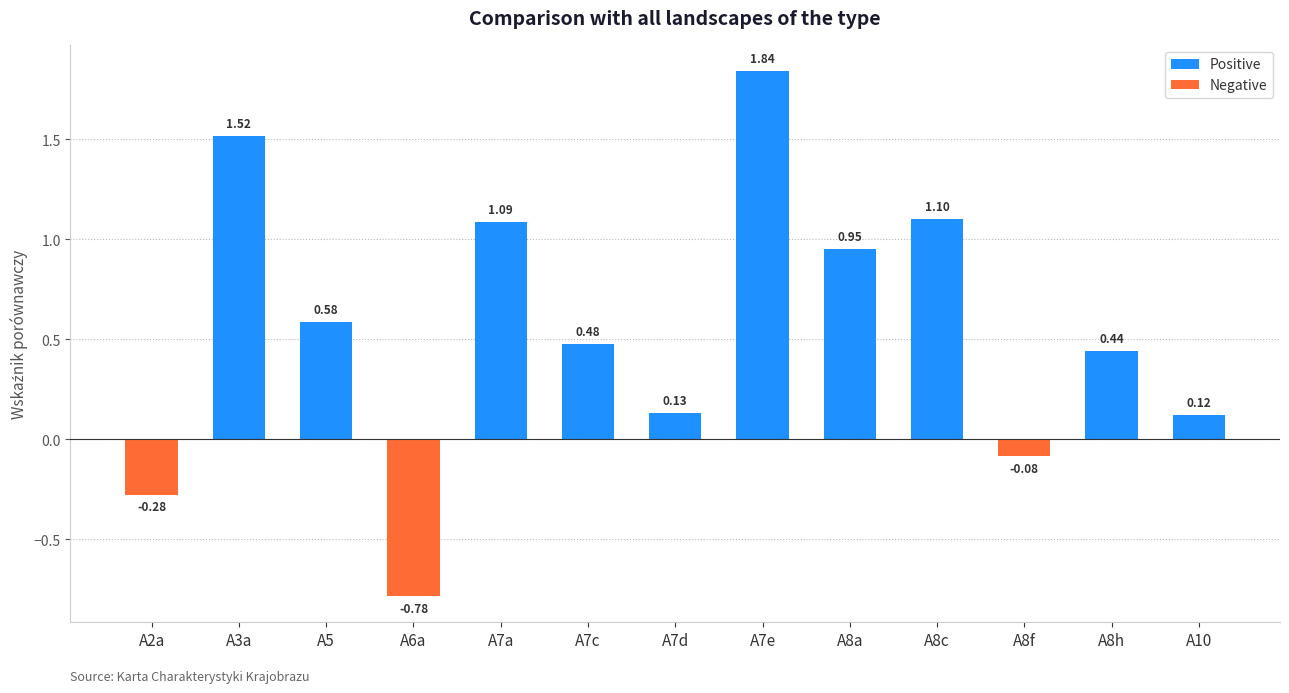

True or false: Negative has a value of -0.8 at A6a.

True